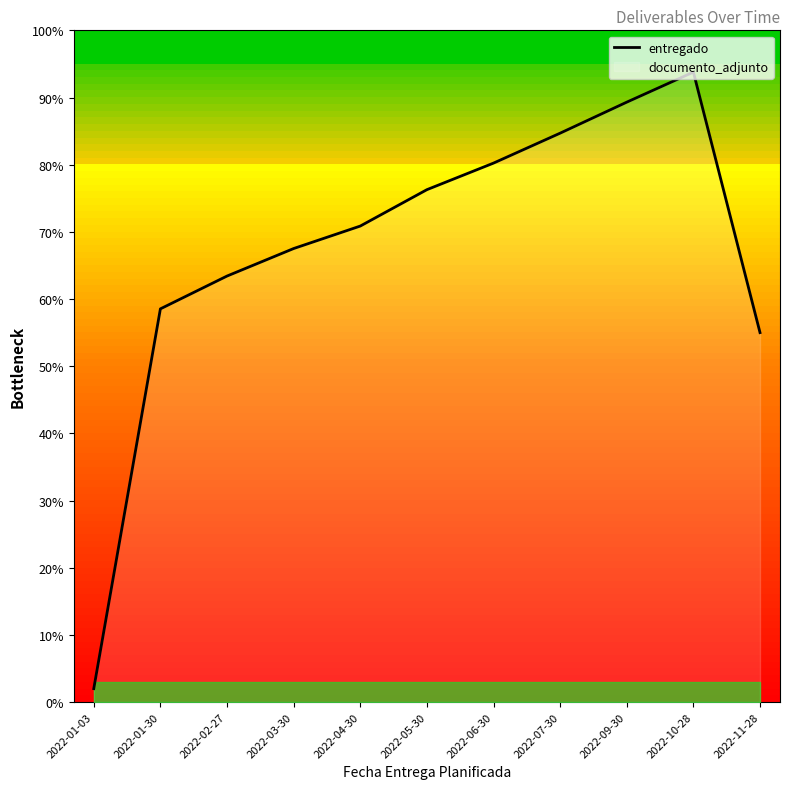

What is the difference between the maximum and second lowest values?

38.8